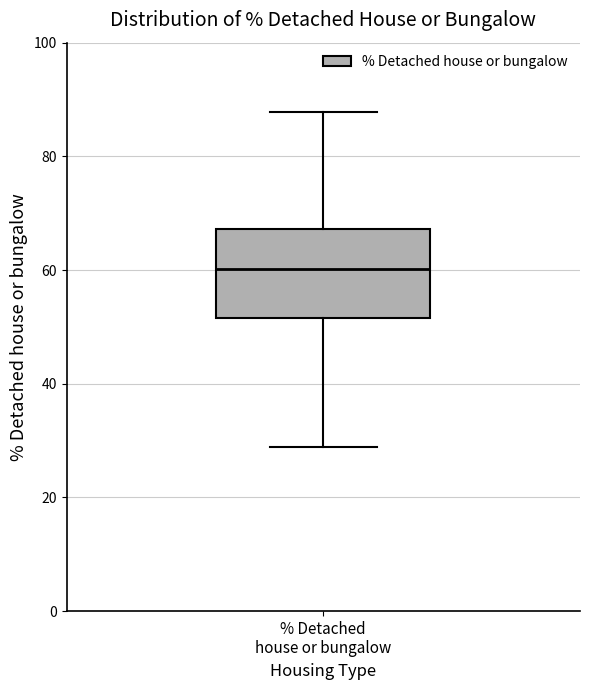

Transcribe this box plot: give where the median line is, the range the box spans, and where the two whiskers end, as read against the y-axis. The values are not printed on the chart, so give them approximately, as read against the axis.

median 60, box 52 to 68, whiskers 28 to 88